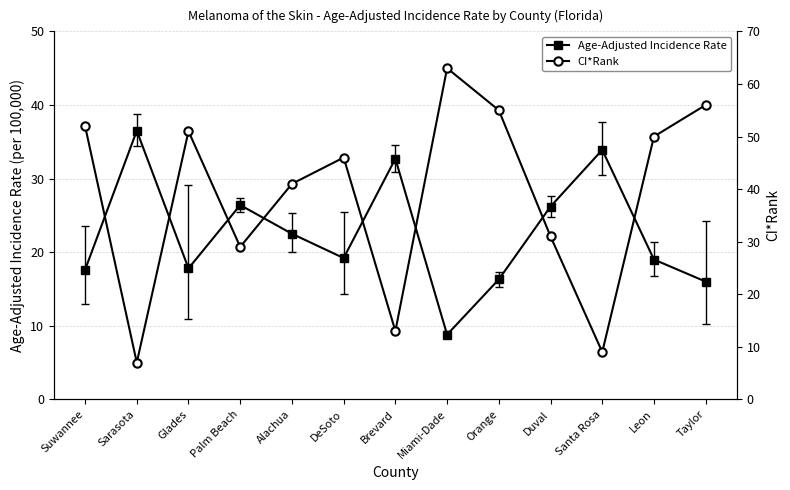

Which series ends up on top after the final intersection of CI*Rank and Age-Adjusted Incidence Rate?

CI*Rank